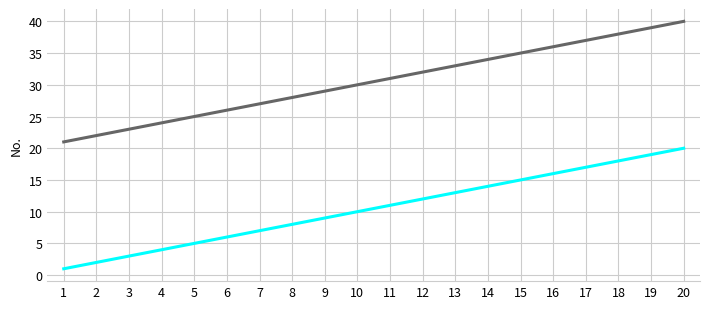

Which label corresponds to the largest value in the chart?

20